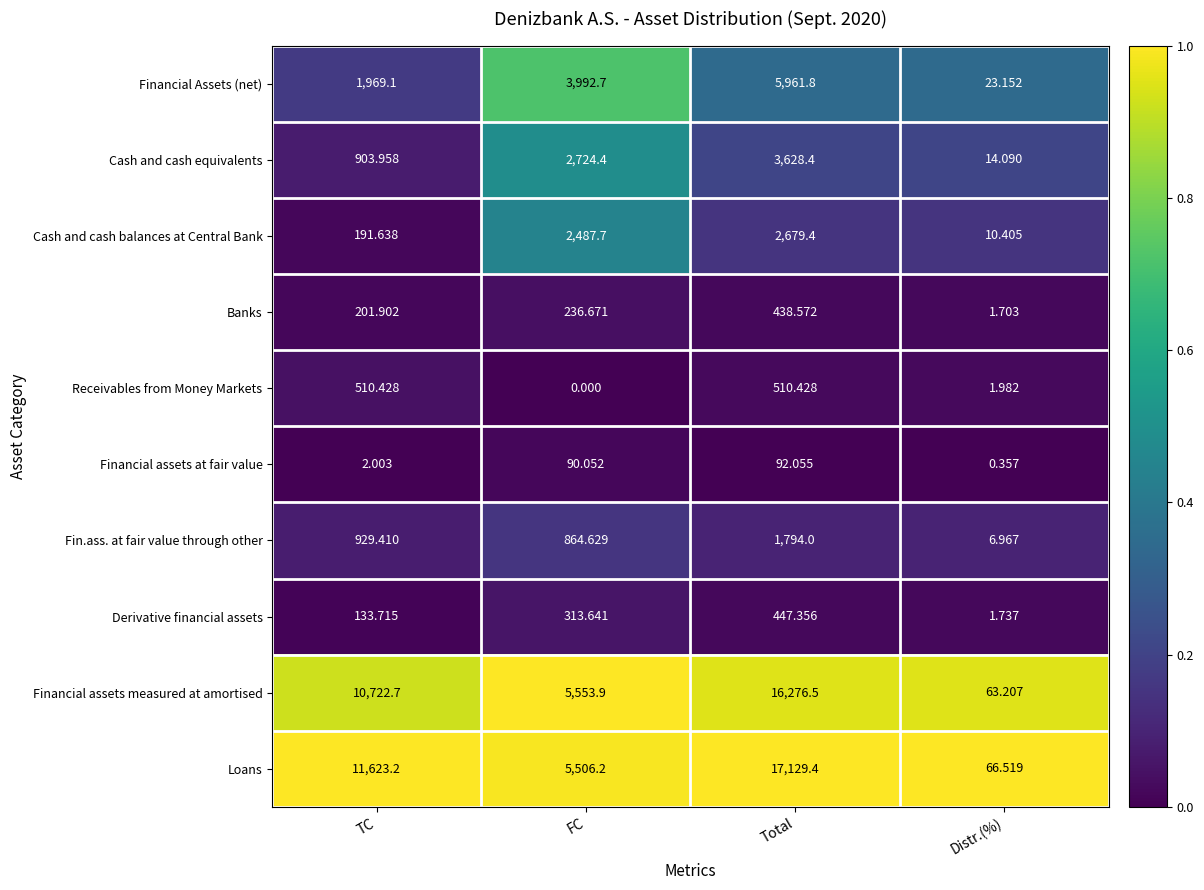

List the series in order of their peak value, highest first.

Loans, Financial assets measured at amortised, Financial Assets (net), Cash and cash equivalents, Cash and cash balances at Central Bank, Fin.ass. at fair value through other, Receivables from Money Markets, Derivative financial assets, Banks, Financial assets at fair value